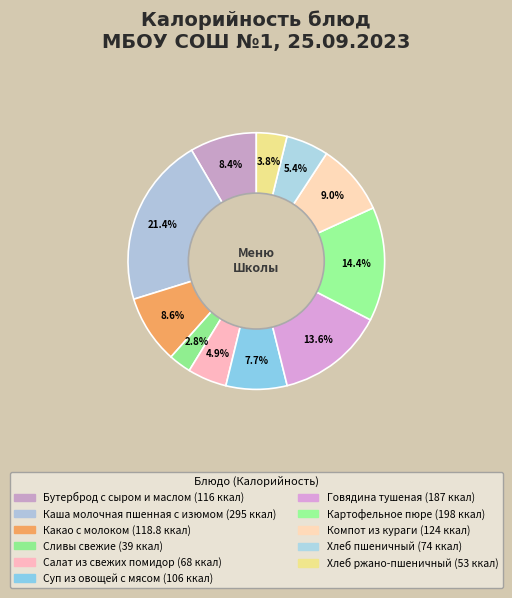

To the nearest percent, what percentage of the pie is Хлеб ржано-пшеничный?

4%